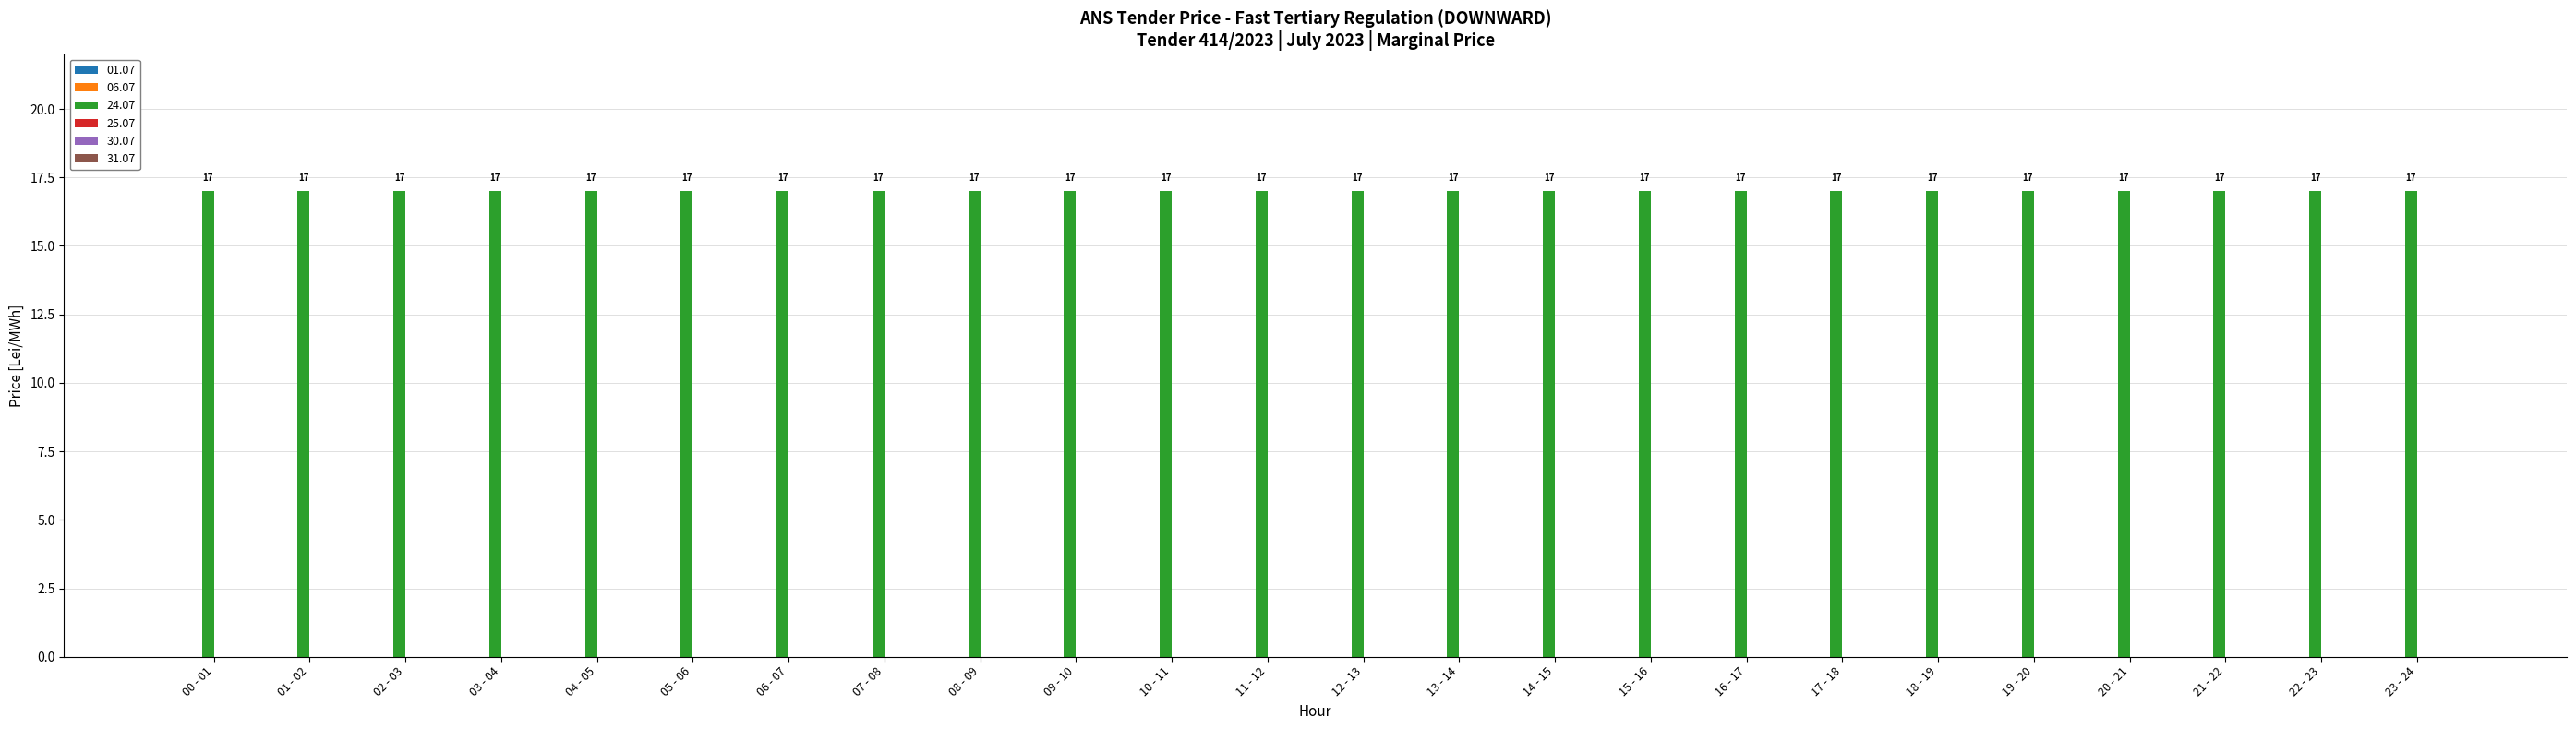

Between 03 - 04 and 22 - 23, which series saw the biggest shift?

01.07